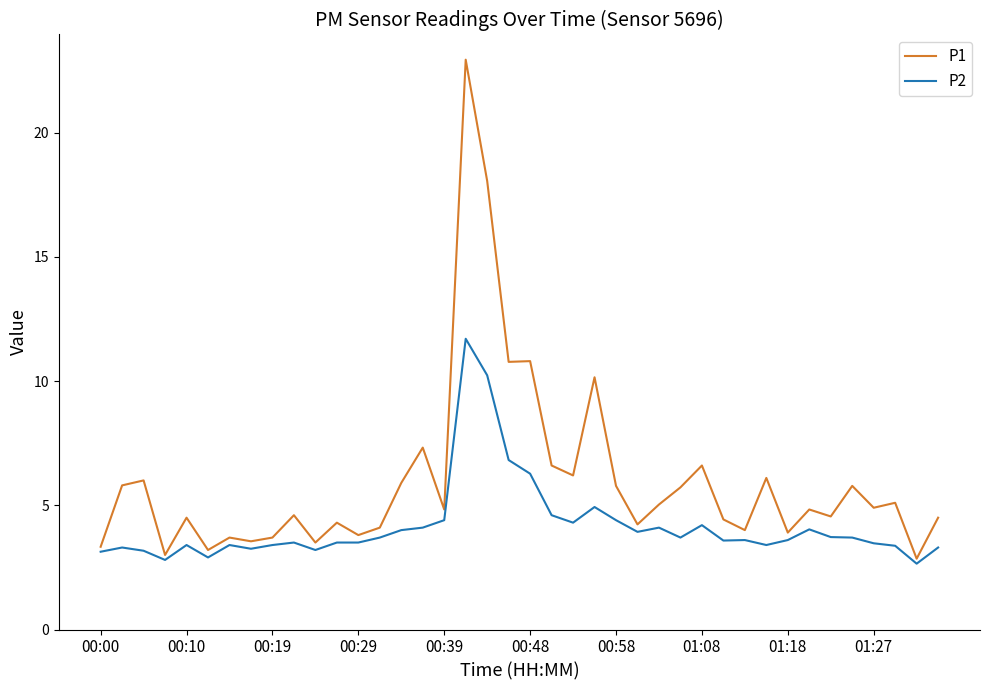

What is the maximum value shown in the chart?

22.9